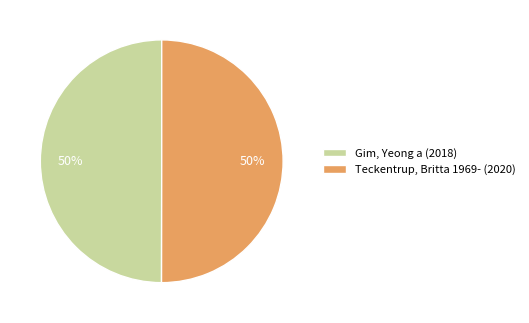

To the nearest percent, what is the average slice percentage?

50%